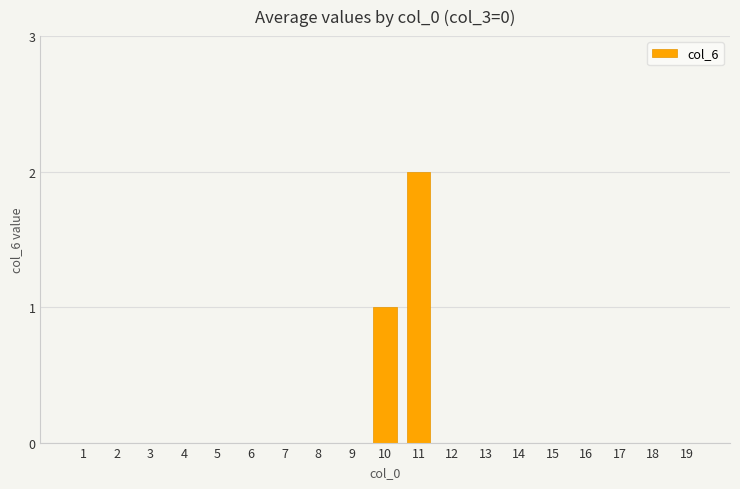

Are the bars horizontal?

No